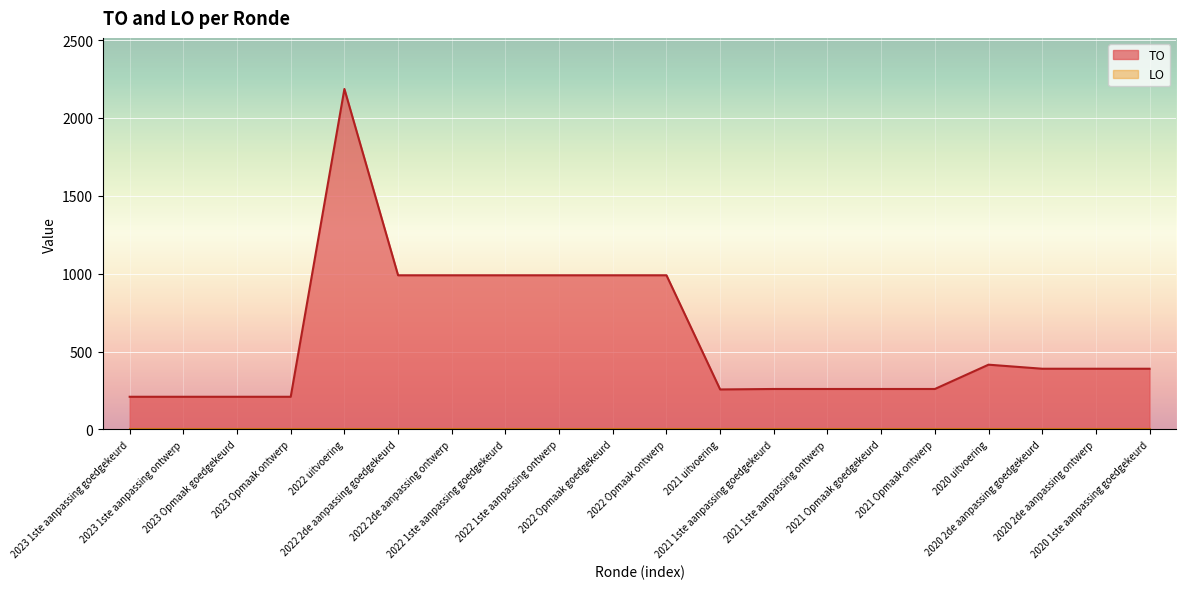

What is the ratio of the value at 2020 1ste aanpassing goedgekeurd to the value at 2021 1ste aanpassing goedgekeurd?

1.5